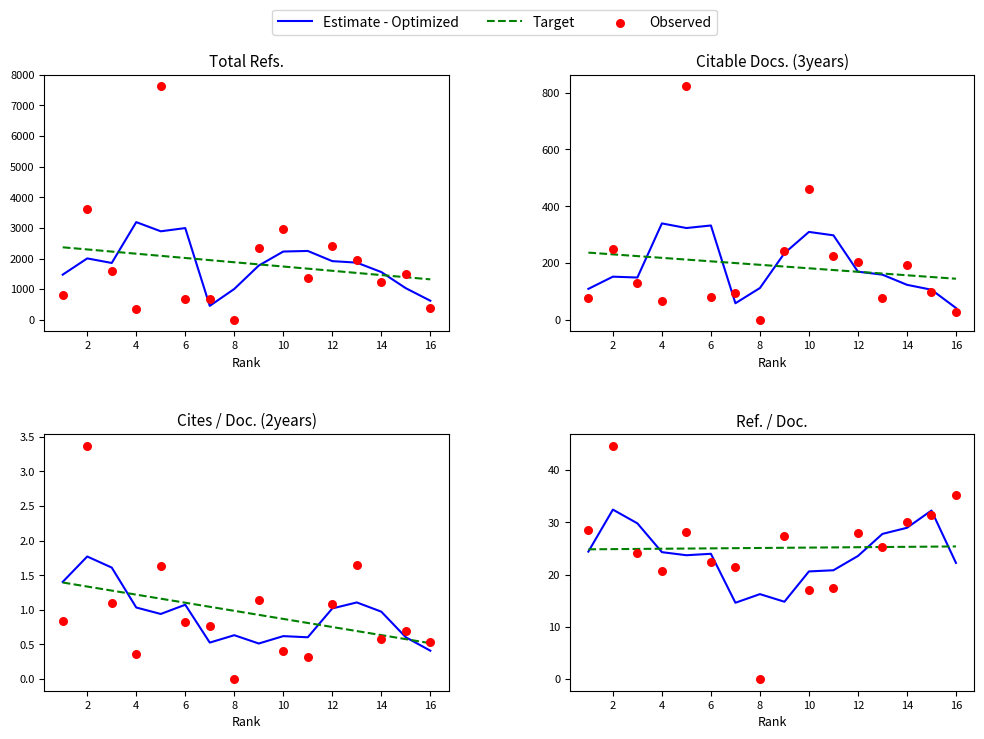

What is the total value across all series at 8?

76.8